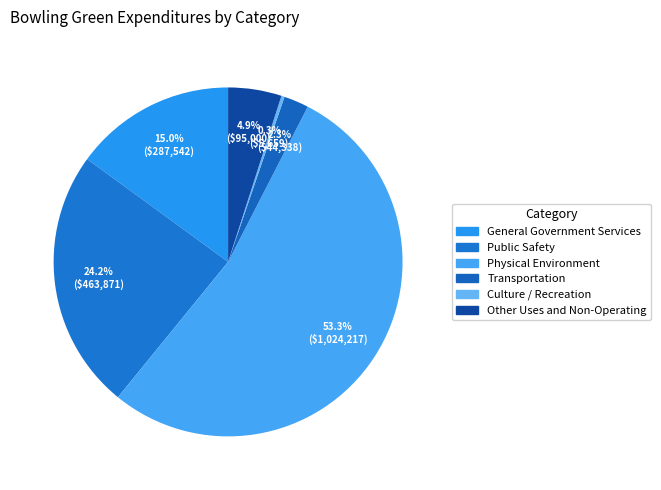

How many segments does this pie chart have?

6